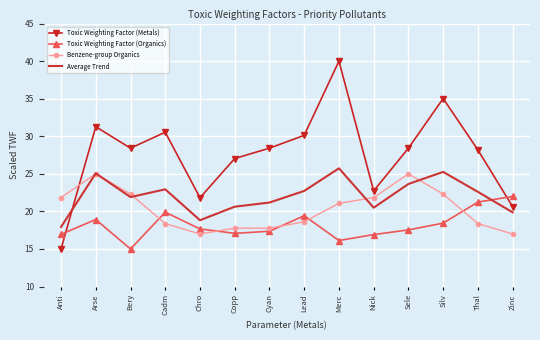

Which series has the widest spread of values?

Toxic Weighting Factor (Metals)